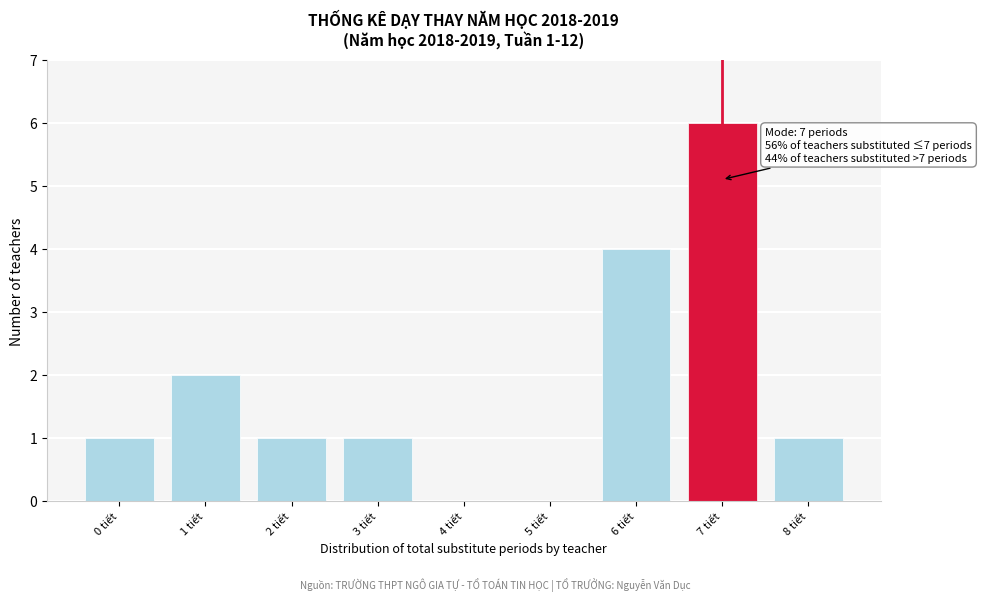

Reading right to left, transcribe all the data shown in this chart.

8 tiết=1	7 tiết=6	6 tiết=4	5 tiết=0	4 tiết=0	3 tiết=1	2 tiết=1	1 tiết=2	0 tiết=1